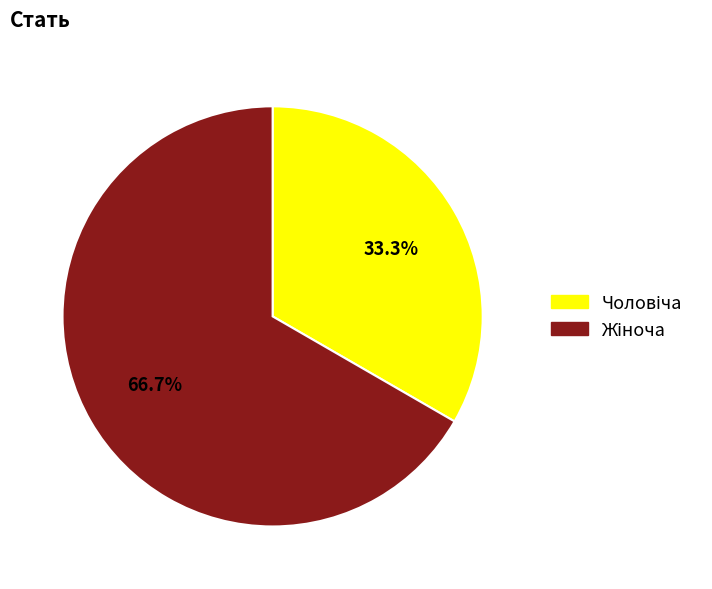

Does any single category account for the majority?

Yes